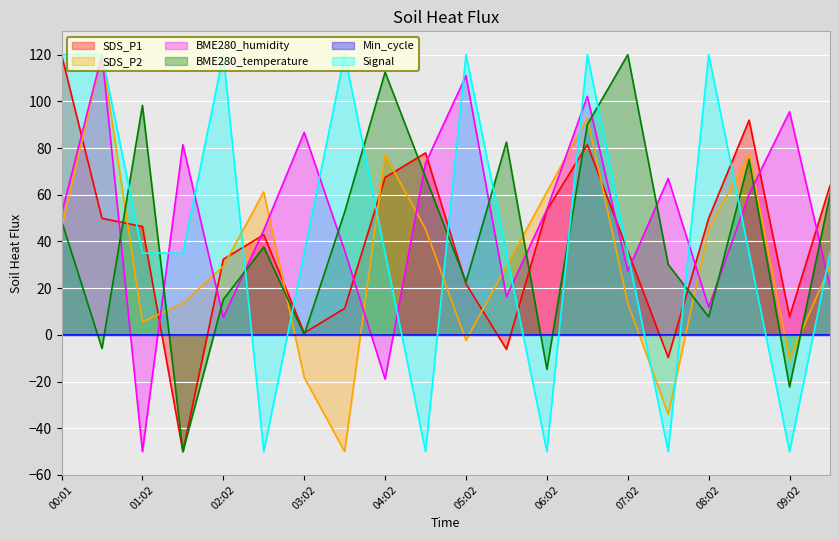

What is the highest value of the SDS_P2 series?

120.0